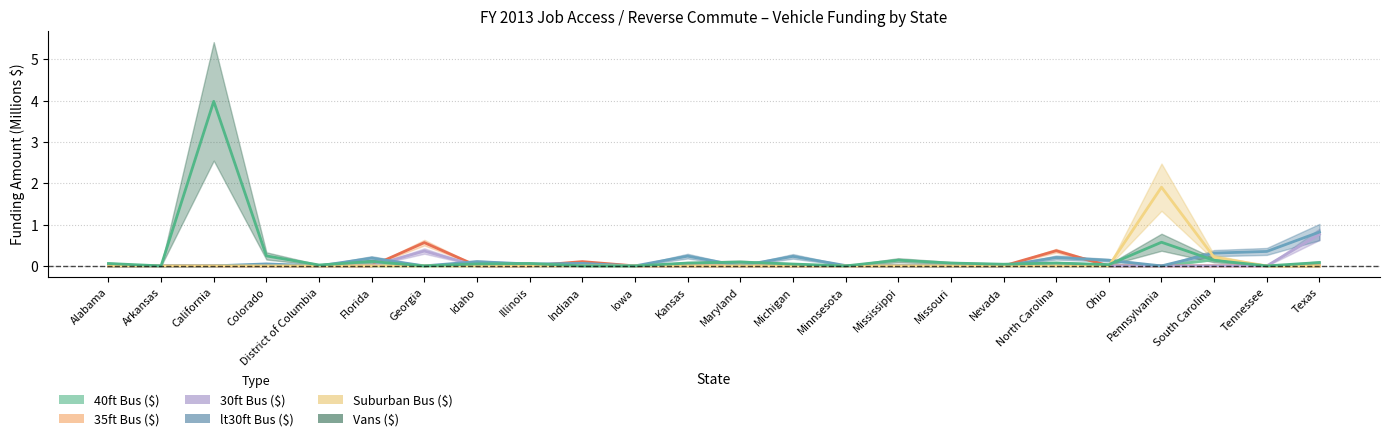

What are all the series names shown in the legend?

40ft Bus ($), 35ft Bus ($), 30ft Bus ($), lt30ft Bus ($), Suburban Bus ($), Vans ($)